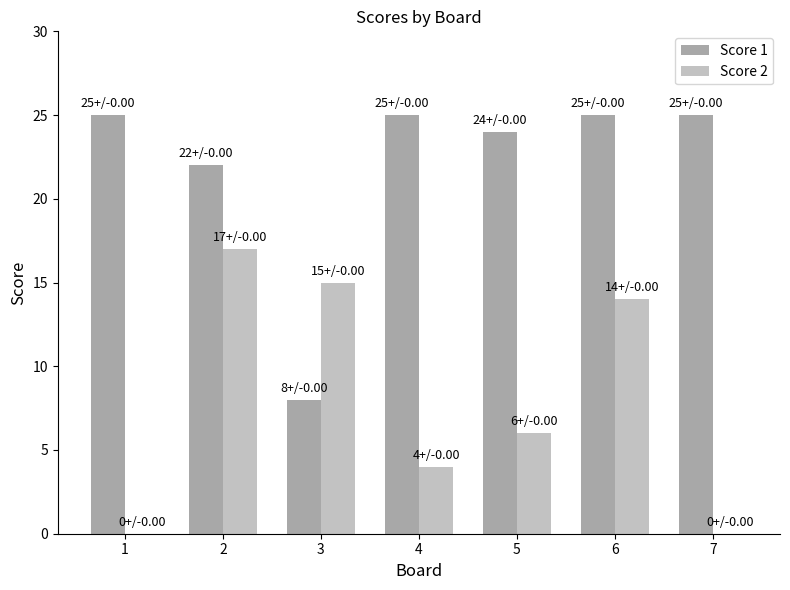

What is the sum of the Score 2 values at 1 and 2?

17